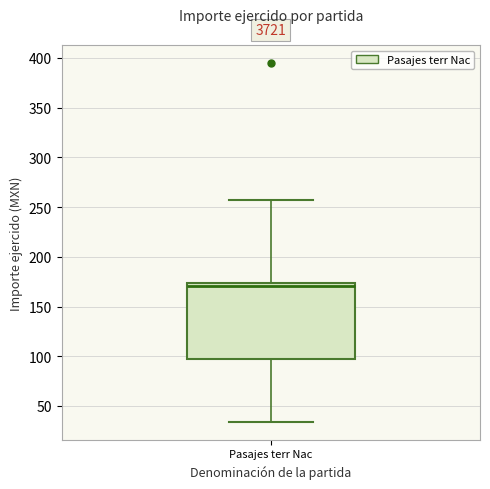

Read this box plot against the y-axis: the position of the median line, the range covered by the box, and the ends of both whiskers. The values are not printed on the chart, so give them approximately, as read against the axis.

median 170, box 95 to 175, whiskers 35 to 255